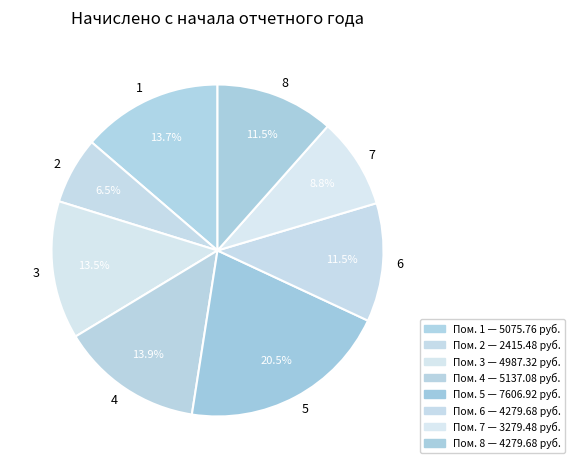

Which has a higher value, 8 or 4?

4